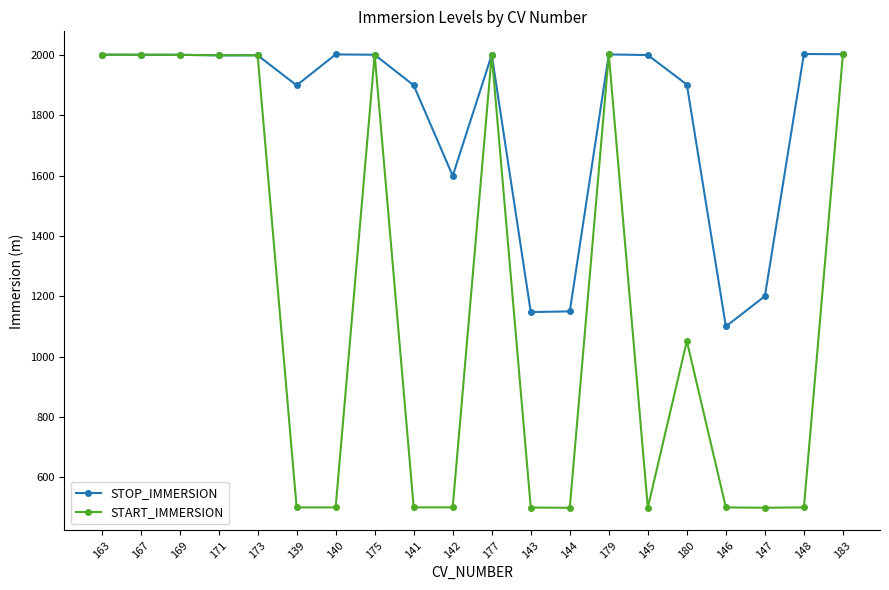

At how many categories does at least one series exceed 1163?

17